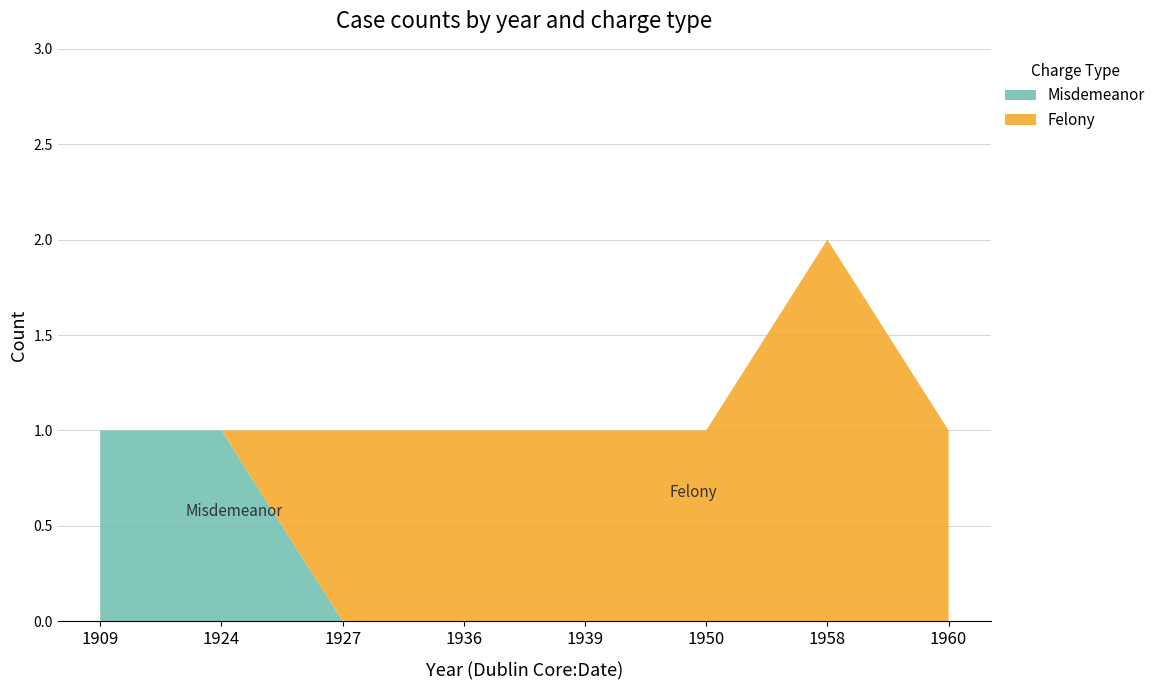

Is it true that Misdemeanor equals 0 at 1960?

True